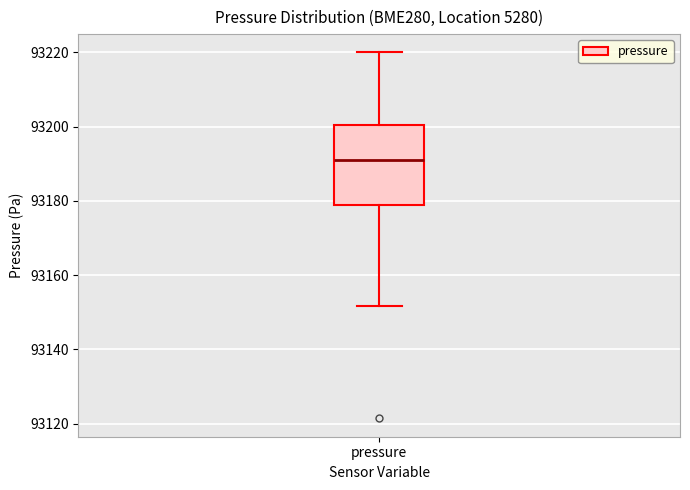

Where does the lower whisker of the box for pressure end on the y-axis? The values are not printed on the chart, so give them approximately, as read against the axis.

93152